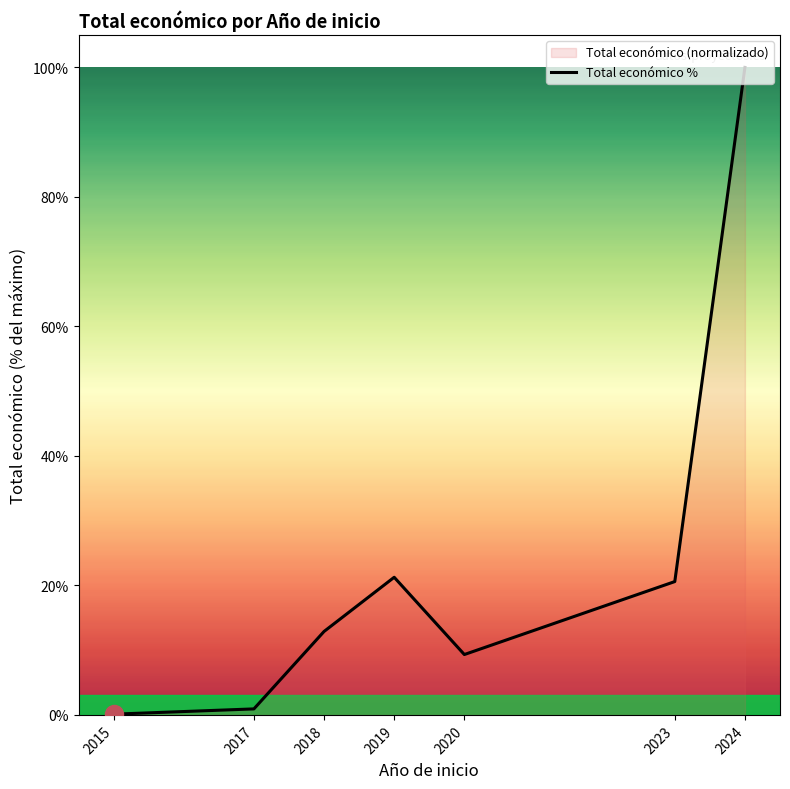

Between 2015 and 2024, which is larger?

2024